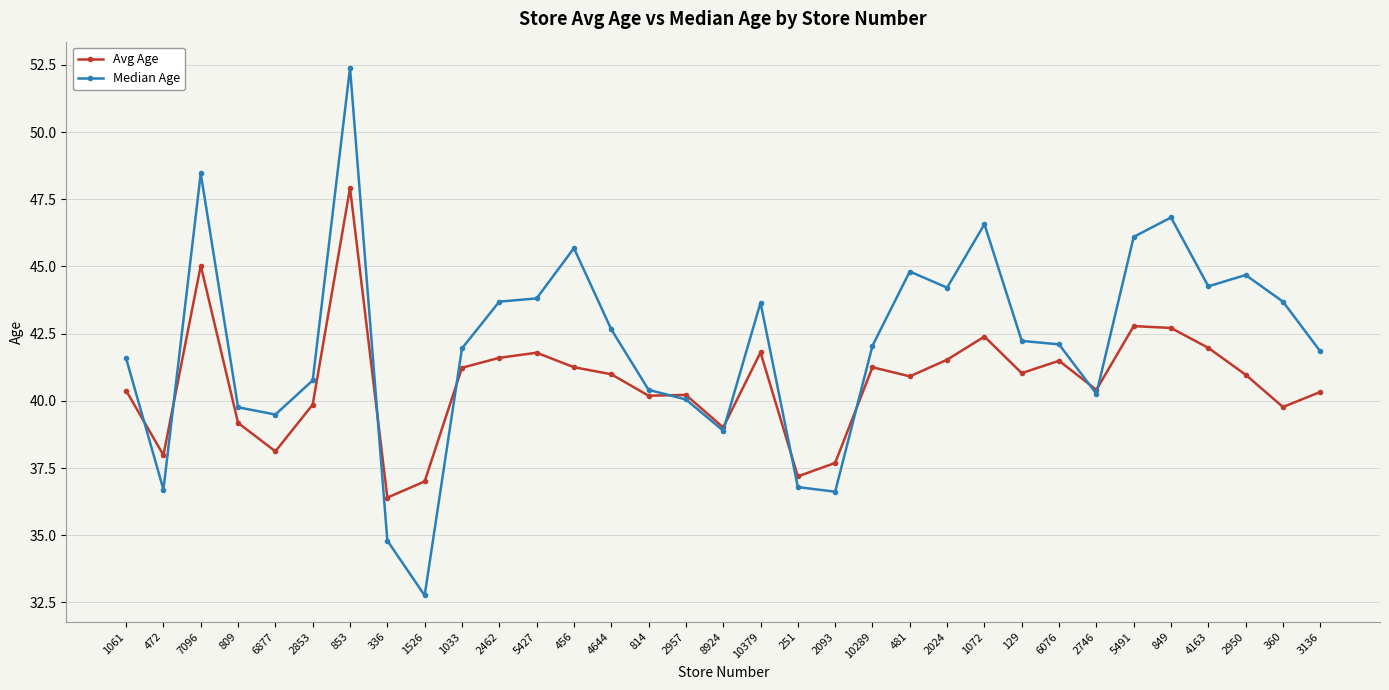

Between 2957 and 1072, which series saw the biggest shift?

Median Age